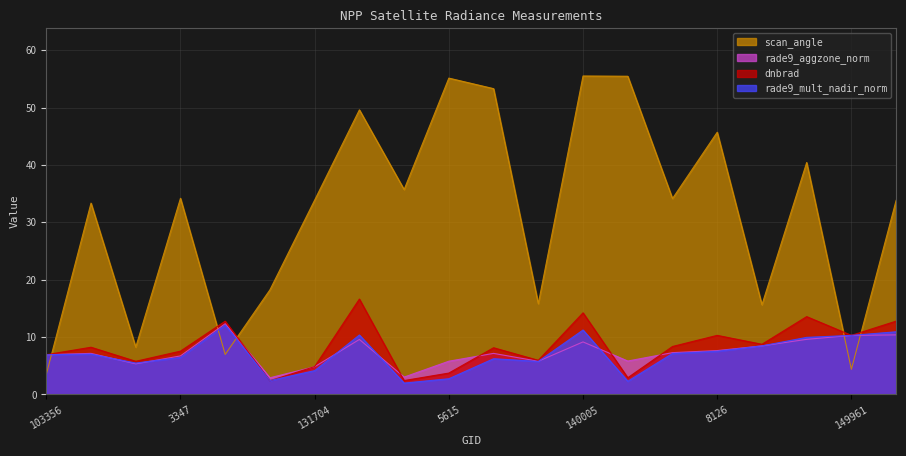

What is the total value across all series at 103956?

24.8